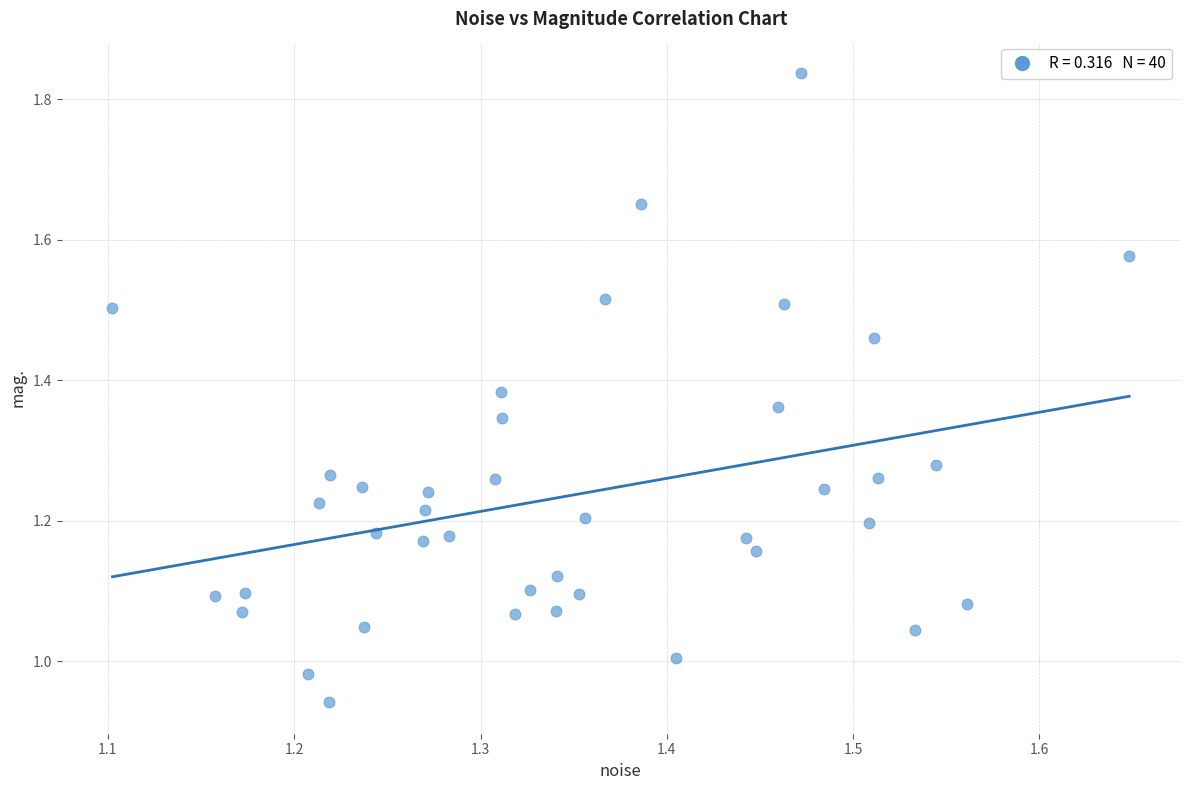

What is the range of X values (max minus min)?

0.5